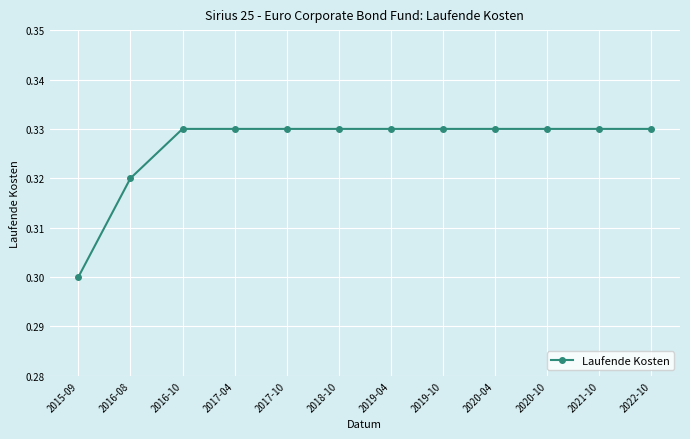

What is the label of the 10th point from the right?

2016-10